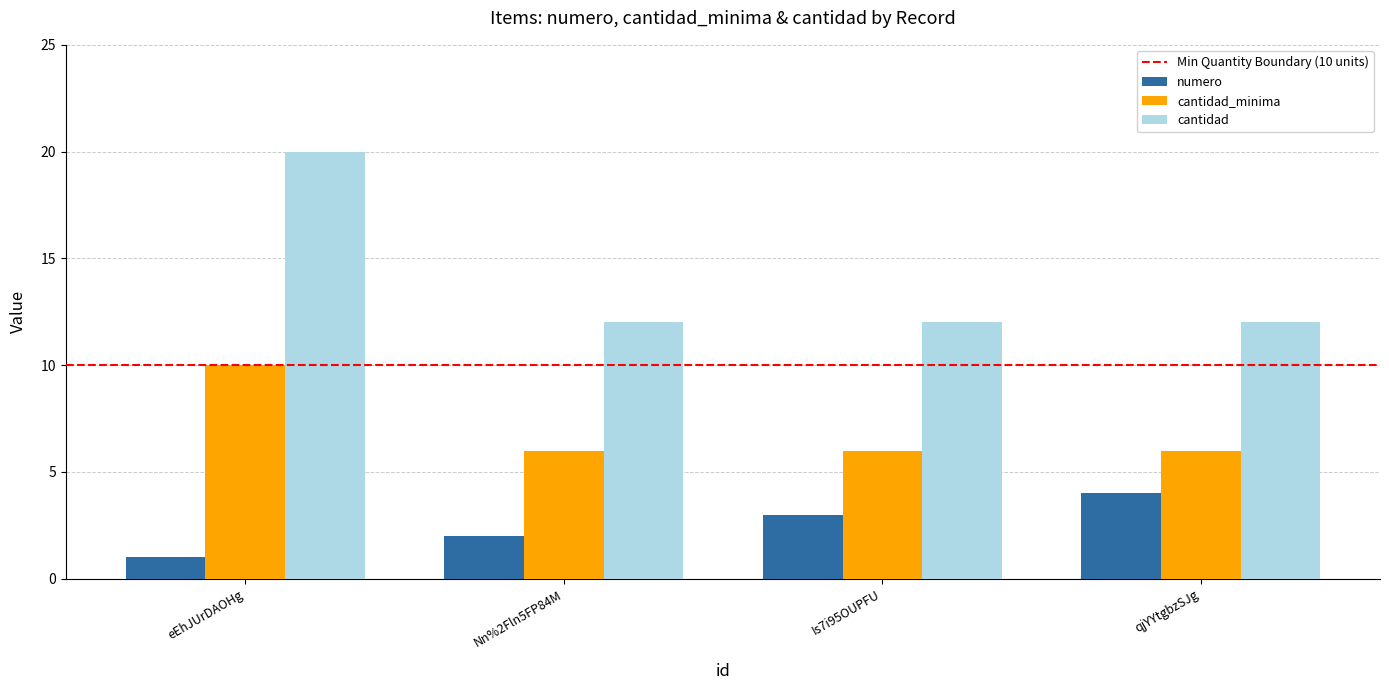

The numero series shows 2 at qjYYtgbzSJg. True or false?

False